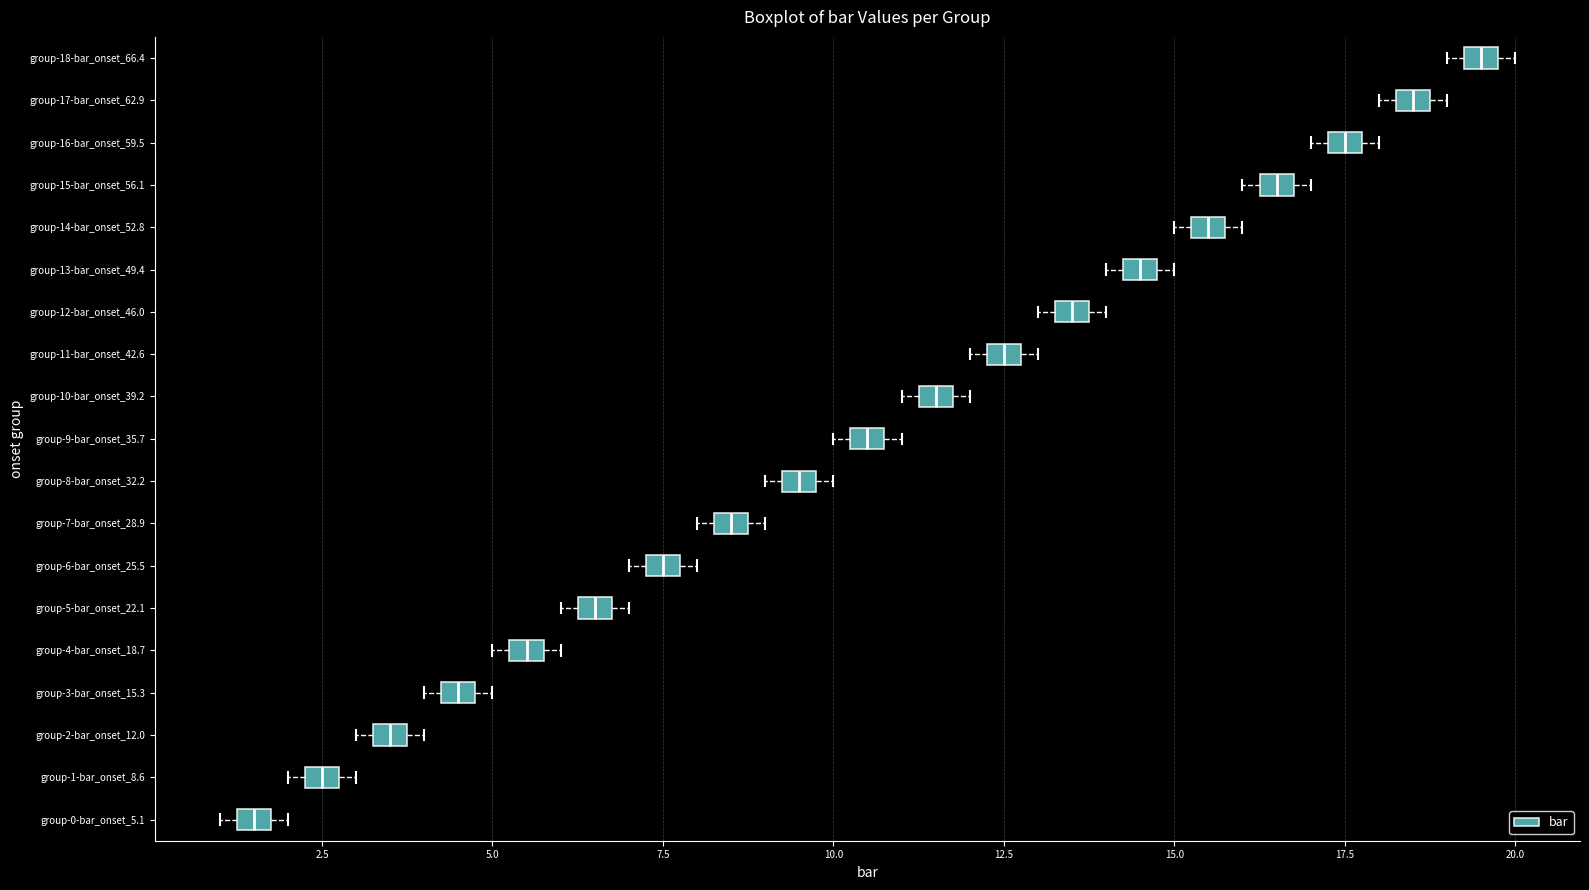

Which box's median line is the furthest to the right?

group-18-bar_onset_66.4